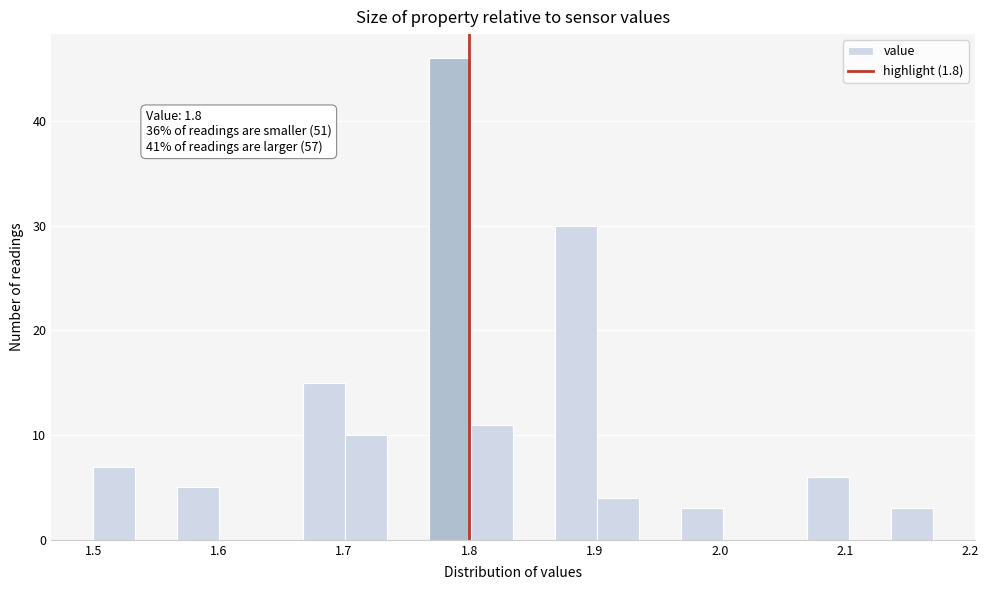

Read against the x-axis, roughly where is the centre of the tallest bar?

1.78